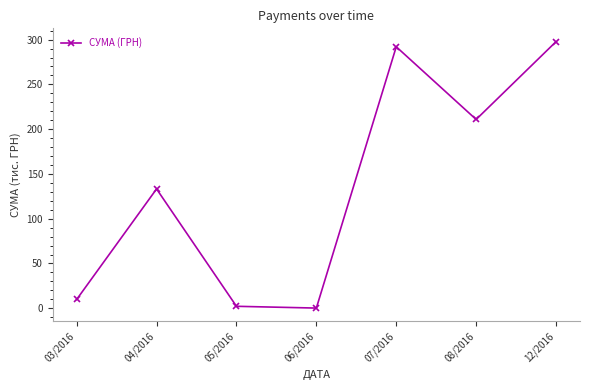

What is the value of the 5th point from the left?

292.0